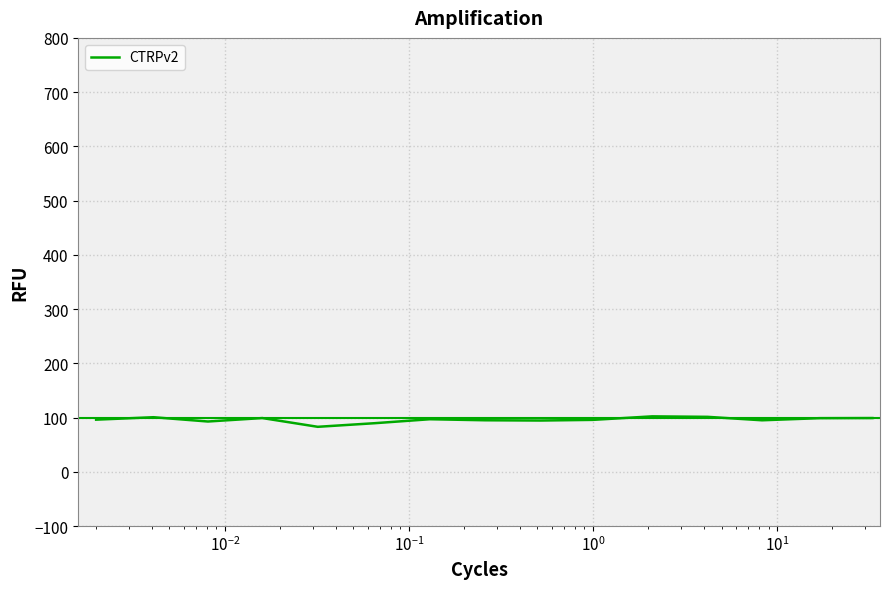

What is the maximum value shown in the chart?

102.2